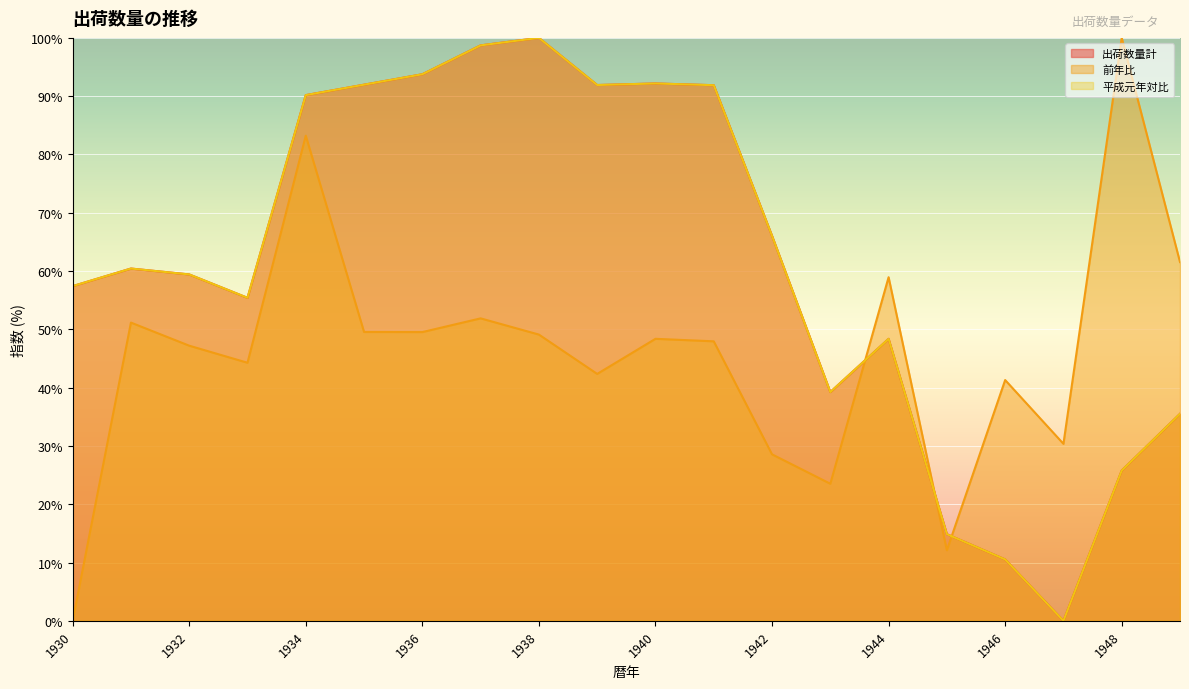

True or false: 出荷数量計 and 前年比 cross at least once.

True